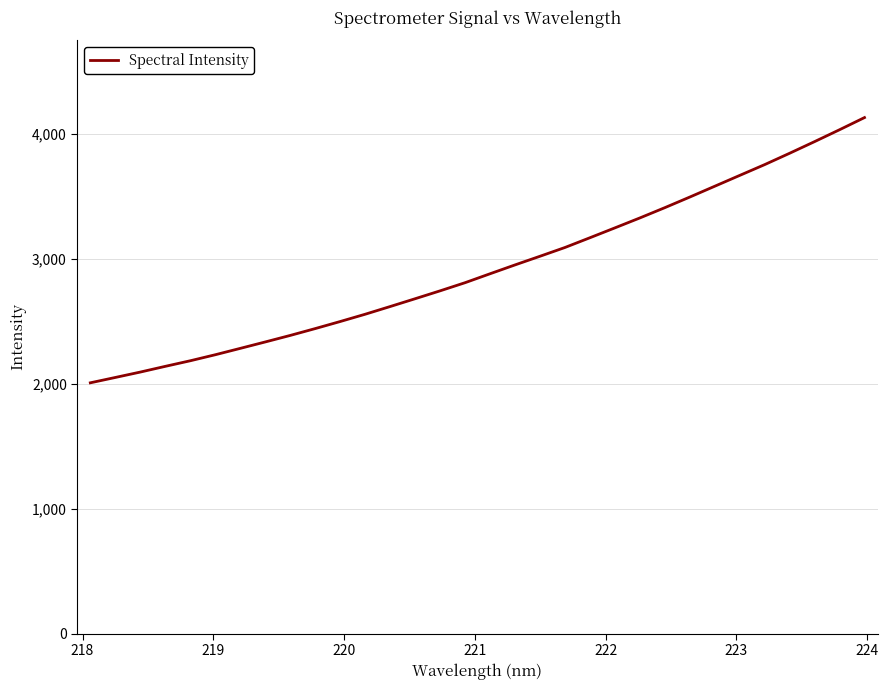

What is the greatest value displayed?

4127.6